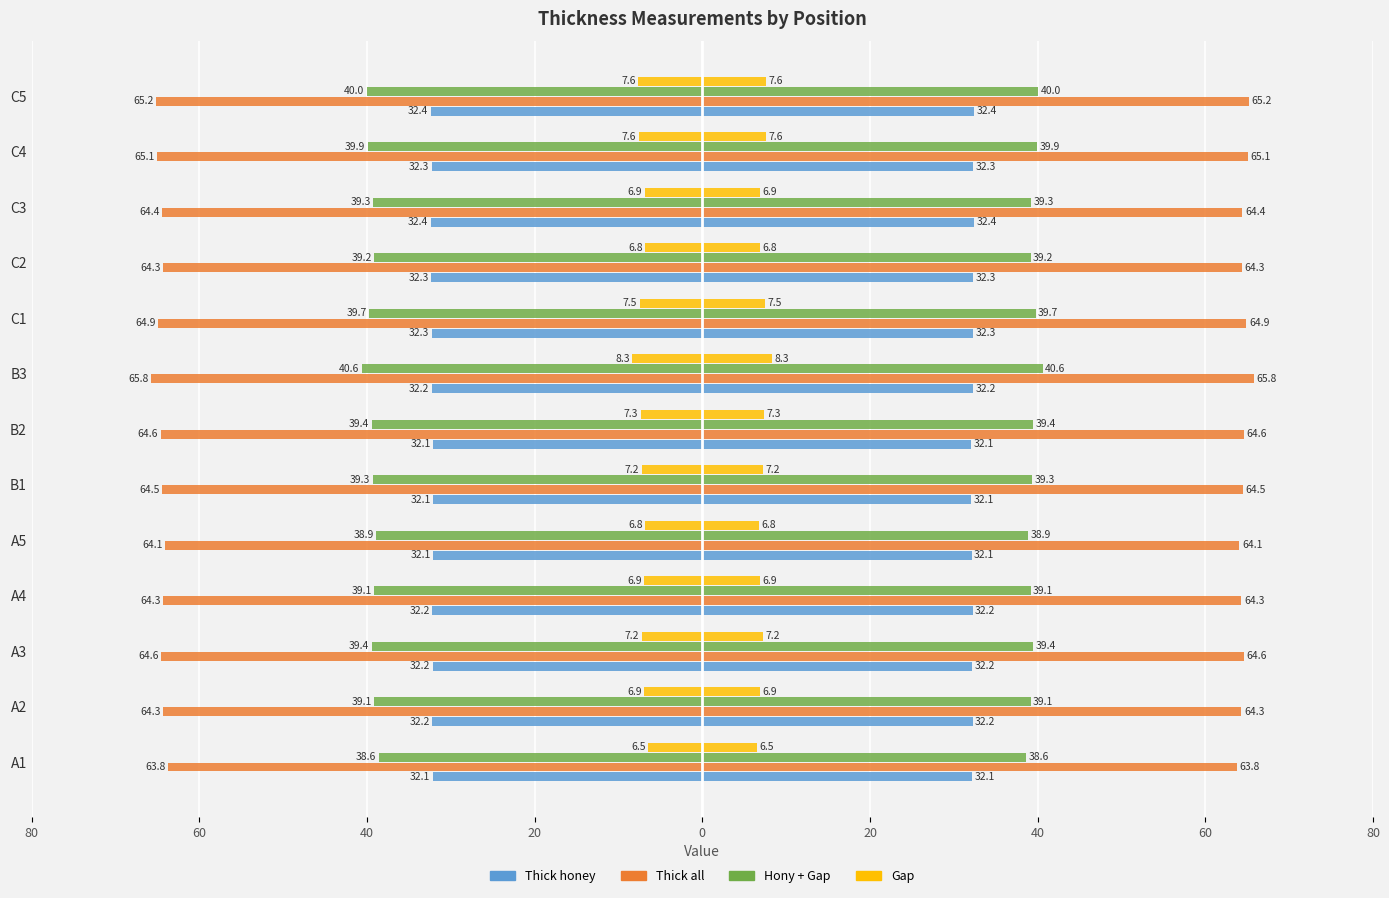

Reading left to right, transcribe all the data shown in this chart.

Thick honey: -32.1	-32.2	-32.2	-32.2	-32.1	-32.1	-32.1	-32.2	-32.3	-32.3	-32.4	-32.3	-32.4
Thick all: -63.8	-64.3	-64.6	-64.3	-64.1	-64.5	-64.6	-65.8	-64.9	-64.3	-64.4	-65.1	-65.2
Hony + Gap: -38.6	-39.1	-39.4	-39.1	-38.9	-39.3	-39.4	-40.6	-39.7	-39.2	-39.3	-39.9	-40.0
Gap: -6.5	-6.9	-7.2	-6.9	-6.8	-7.2	-7.3	-8.3	-7.5	-6.8	-6.9	-7.6	-7.6